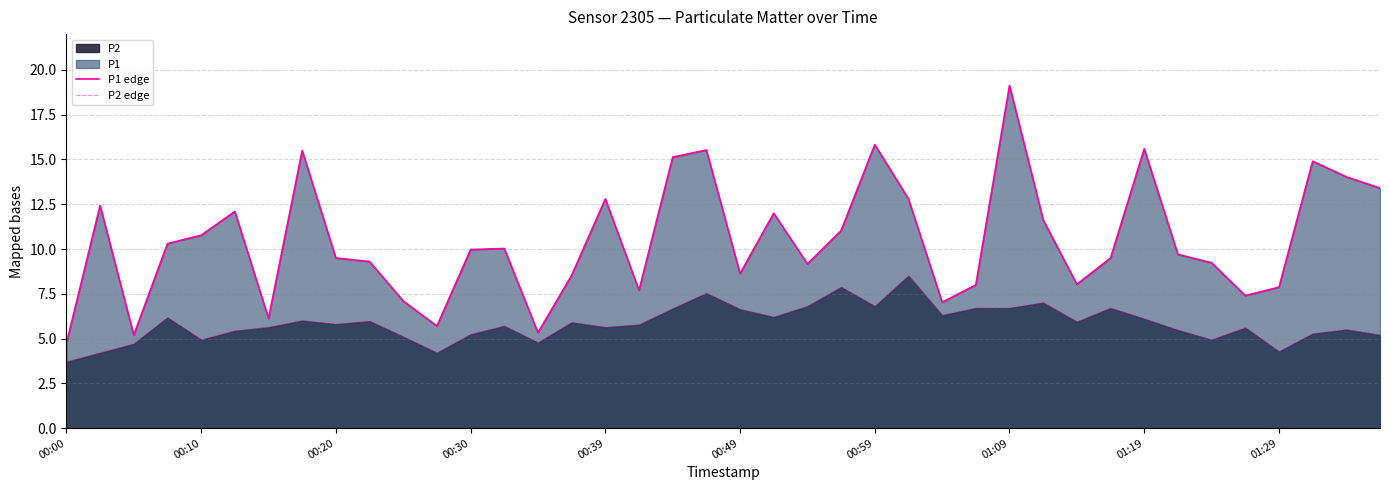

Reading left to right, transcribe all the data shown in this chart.

P1 edge: 4.7	12.4	5.2	10.3	10.8	12.1	6.1	15.5	9.5	9.3	7.1	5.7	10.0	10.0	5.3	8.5	12.8	7.7	15.1	15.5	8.6	12.0	9.2	11.0	15.8	12.8	7.0	8.0	19.1	11.6	8.0	9.5	15.6	9.7	9.2	7.4	7.9	14.9	14.0	13.4
P2 edge: 3.7	4.2	4.7	6.2	4.9	5.4	5.6	6.0	5.8	6.0	5.1	4.2	5.2	5.7	4.8	5.9	5.6	5.8	6.7	7.5	6.6	6.2	6.8	7.9	6.8	8.5	6.3	6.7	6.7	7.0	5.9	6.7	6.1	5.5	4.9	5.6	4.3	5.3	5.5	5.2